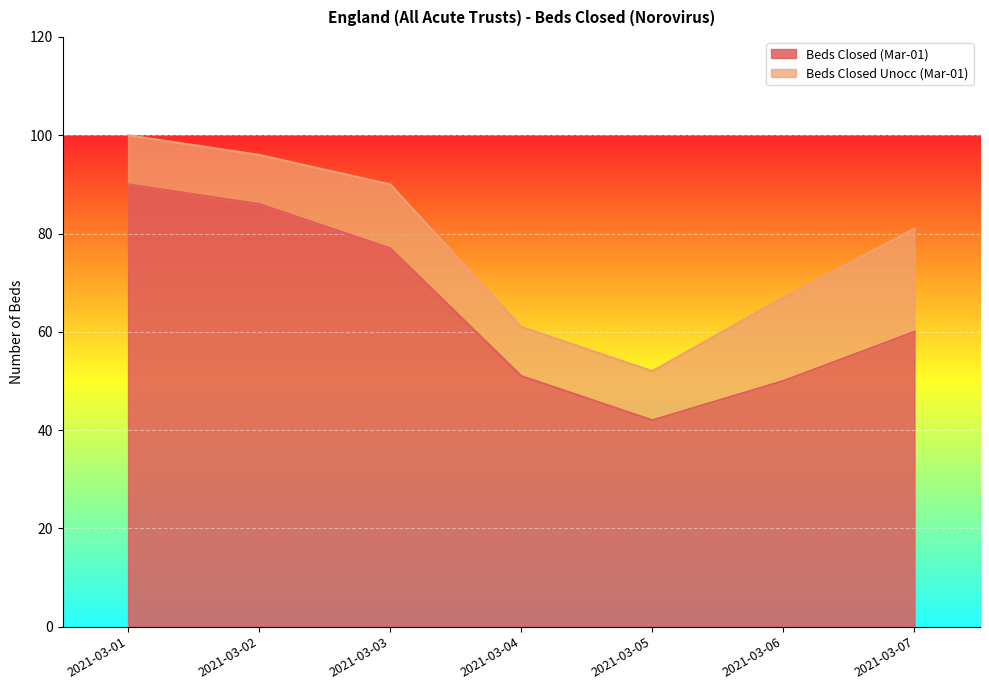

What is the ratio of the value at 2021-03-02 to the value at 2021-03-01?

1.0